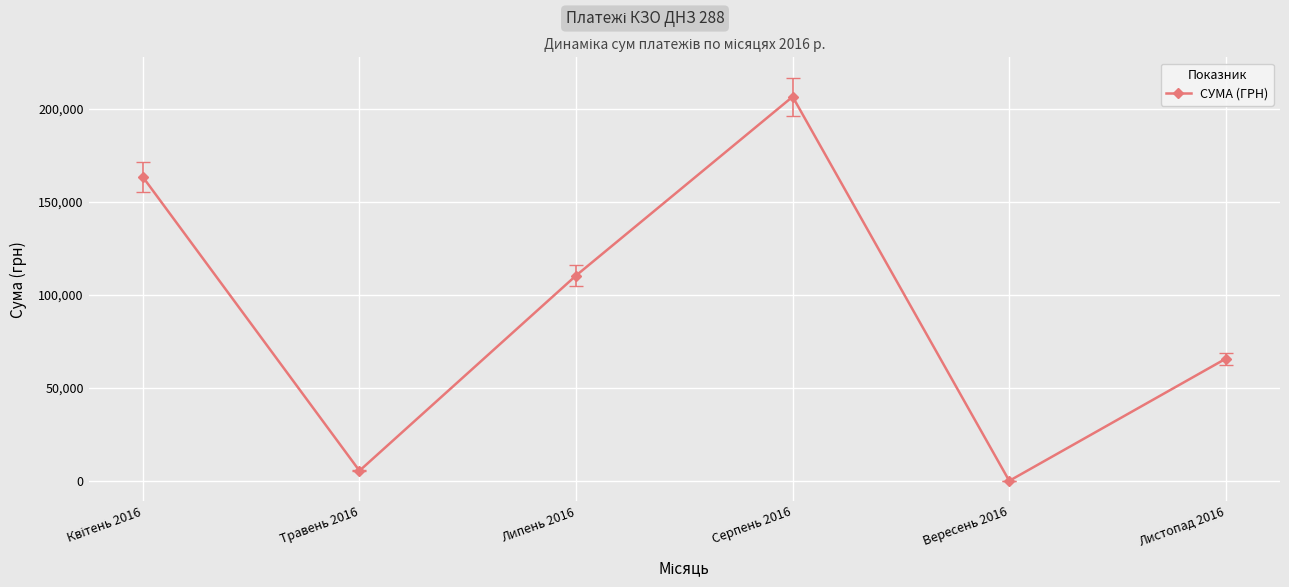

What is the change in value from Липень 2016 to Серпень 2016?

+96164.4